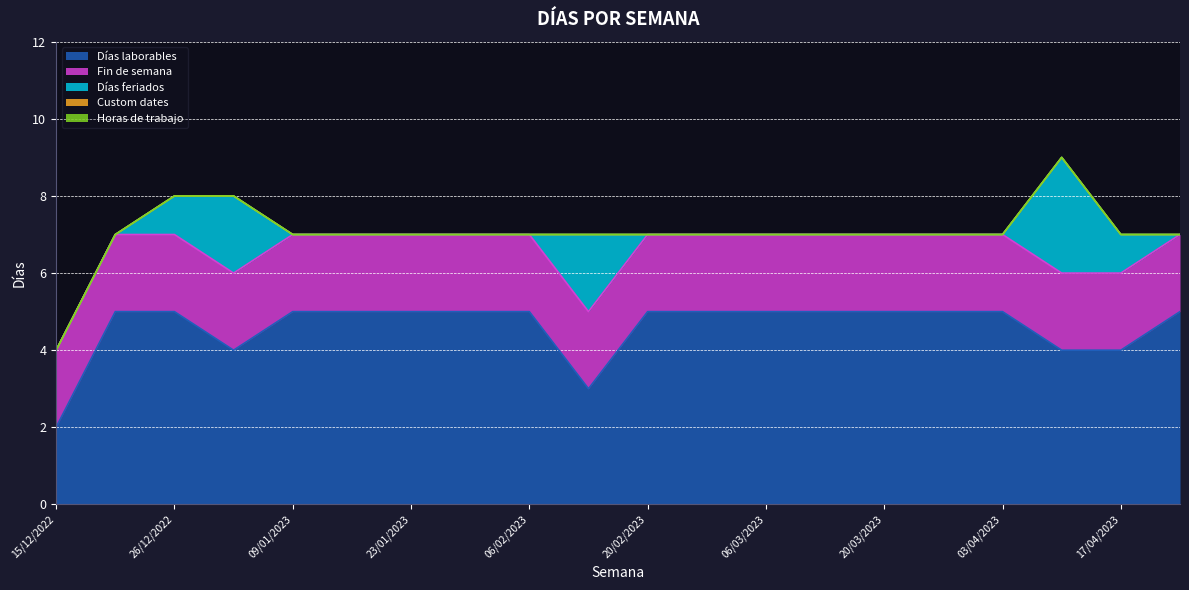

Reading left to right, what are all the values shown in this chart?

Días laborables: 15/12/2022=2	19/12/2022=5	26/12/2022=5	02/01/2023=4	09/01/2023=5	16/01/2023=5	23/01/2023=5	30/01/2023=5	06/02/2023=5	13/02/2023=3	20/02/2023=5	27/02/2023=5	06/03/2023=5	13/03/2023=5	20/03/2023=5	27/03/2023=5	03/04/2023=5	10/04/2023=4	17/04/2023=4	24/04/2023=5
Fin de semana: 15/12/2022=2	19/12/2022=2	26/12/2022=2	02/01/2023=2	09/01/2023=2	16/01/2023=2	23/01/2023=2	30/01/2023=2	06/02/2023=2	13/02/2023=2	20/02/2023=2	27/02/2023=2	06/03/2023=2	13/03/2023=2	20/03/2023=2	27/03/2023=2	03/04/2023=2	10/04/2023=2	17/04/2023=2	24/04/2023=2
Días feriados: 15/12/2022=0	19/12/2022=0	26/12/2022=1	02/01/2023=2	09/01/2023=0	16/01/2023=0	23/01/2023=0	30/01/2023=0	06/02/2023=0	13/02/2023=2	20/02/2023=0	27/02/2023=0	06/03/2023=0	13/03/2023=0	20/03/2023=0	27/03/2023=0	03/04/2023=0	10/04/2023=3	17/04/2023=1	24/04/2023=0
Custom dates: 15/12/2022=0	19/12/2022=0	26/12/2022=0	02/01/2023=0	09/01/2023=0	16/01/2023=0	23/01/2023=0	30/01/2023=0	06/02/2023=0	13/02/2023=0	20/02/2023=0	27/02/2023=0	06/03/2023=0	13/03/2023=0	20/03/2023=0	27/03/2023=0	03/04/2023=0	10/04/2023=0	17/04/2023=0	24/04/2023=0
Horas de trabajo: 15/12/2022=0	19/12/2022=0	26/12/2022=0	02/01/2023=0	09/01/2023=0	16/01/2023=0	23/01/2023=0	30/01/2023=0	06/02/2023=0	13/02/2023=0	20/02/2023=0	27/02/2023=0	06/03/2023=0	13/03/2023=0	20/03/2023=0	27/03/2023=0	03/04/2023=0	10/04/2023=0	17/04/2023=0	24/04/2023=0